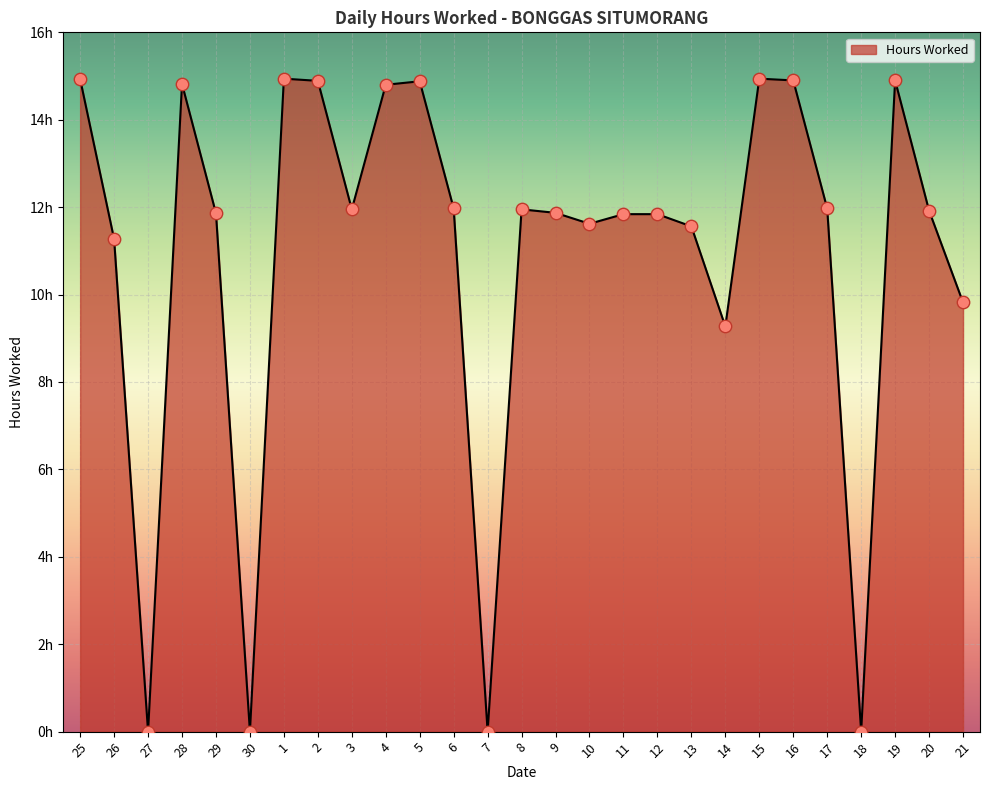

Approximately how many times larger is the value at 20 compared to 12?

1.0